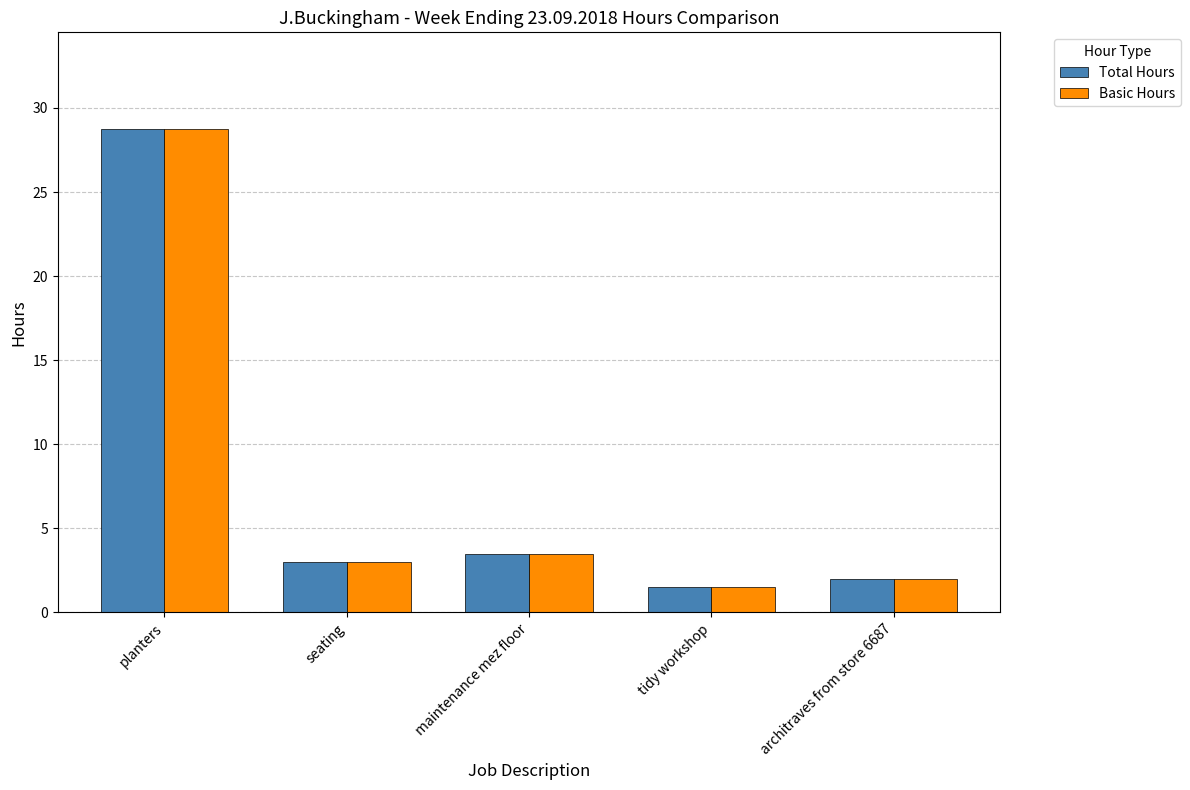

Reading left to right, extract all data points from this chart.

Total Hours: planters=28.8	seating=3.0	maintenance mez floor=3.5	tidy workshop=1.5	architraves from store 6687=2.0
Basic Hours: planters=28.8	seating=3.0	maintenance mez floor=3.5	tidy workshop=1.5	architraves from store 6687=2.0